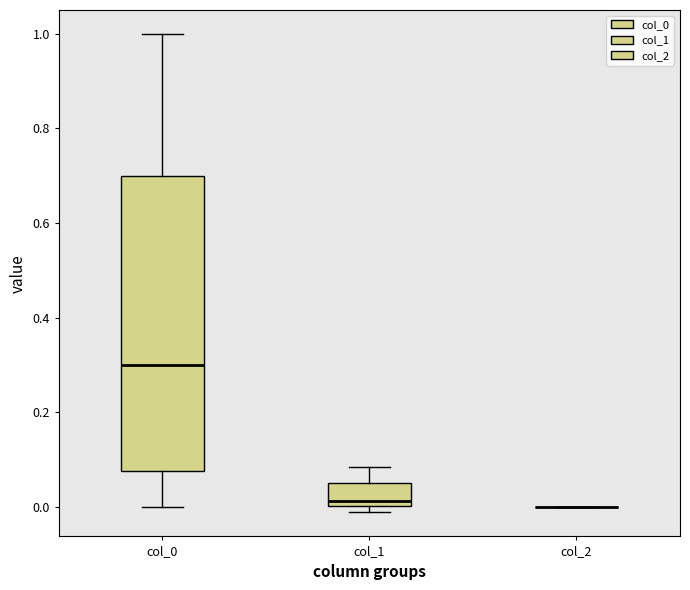

Reading left to right, read every box against the y-axis: the position of its median line, the range the box covers, and the ends of its whiskers. The values are not printed on the chart, so give them approximately, as read against the axis.

col_0: median 0.30, box 0.08 to 0.70, whiskers 0.00 to 1.00
col_1: median 0.02, box 0.00 to 0.04, whiskers -0.02 to 0.08
col_2: box collapsed to a line at 0.00, whiskers 0.00 to 0.00